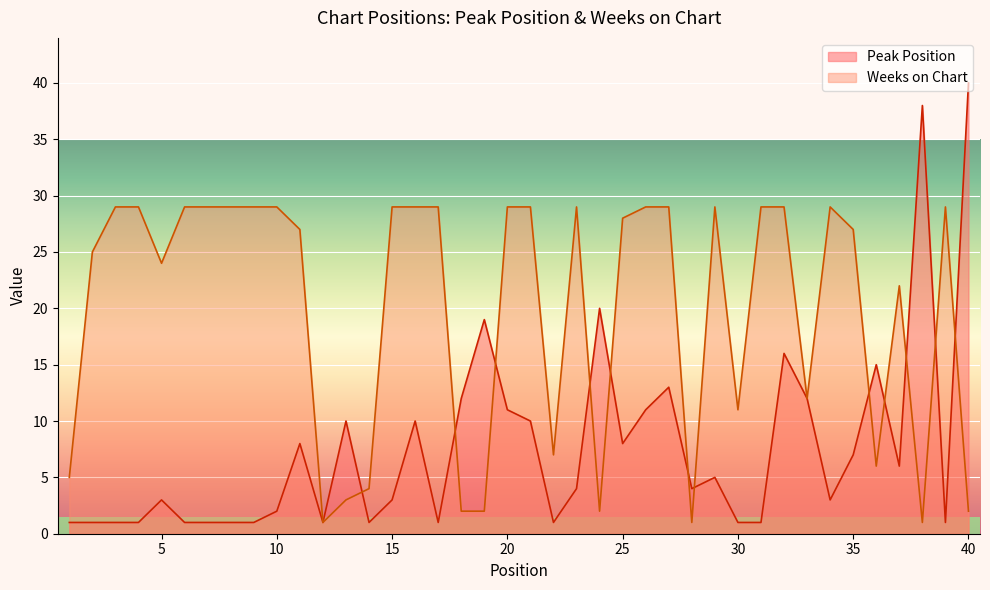

Between which two adjacent categories do Peak Position and Weeks on Chart first intersect?

13 and 14